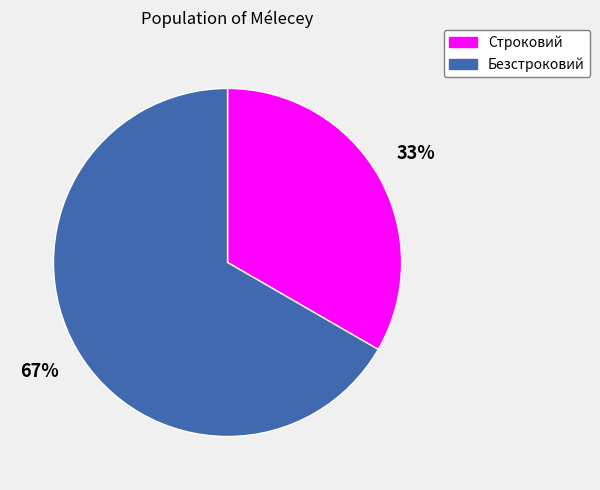

To the nearest percent, what is the average slice percentage?

50%